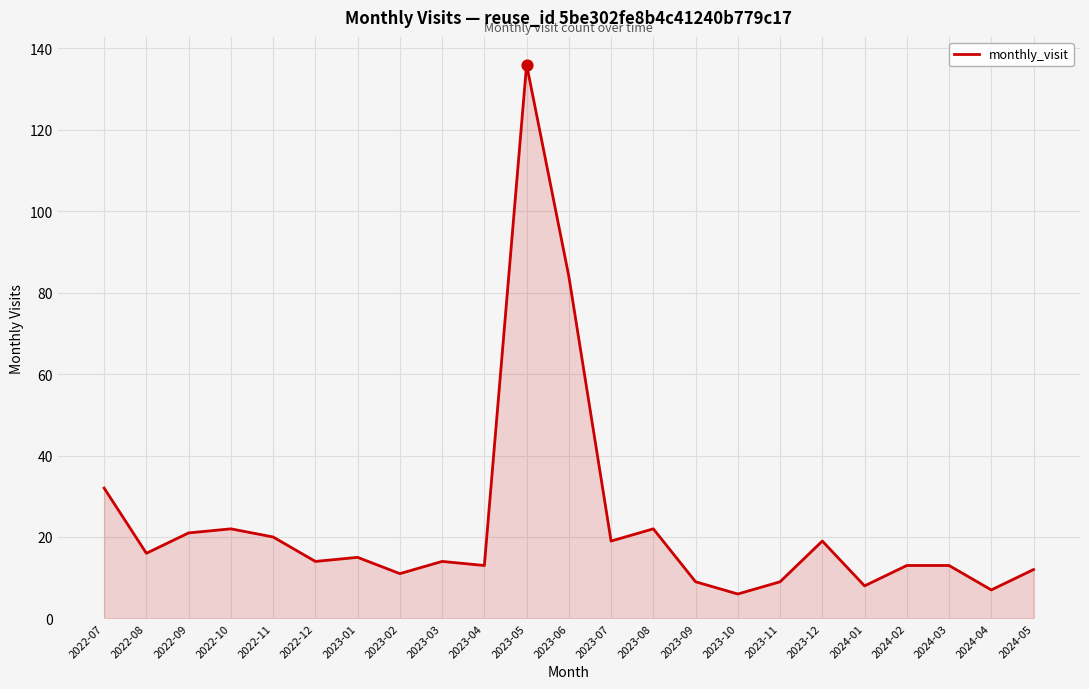

Which has a higher value, 2023-06 or 2024-04?

2023-06